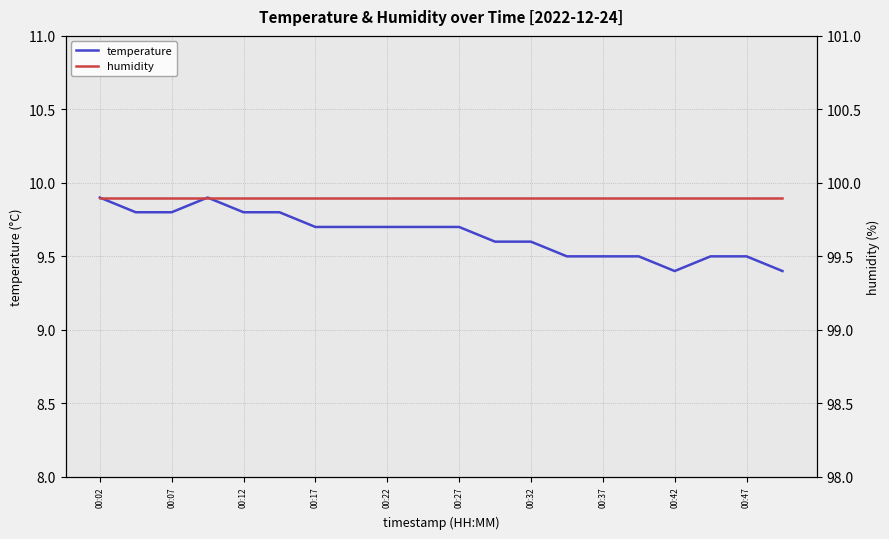

True or false: temperature has a value of 2.2 at 00:42.

False